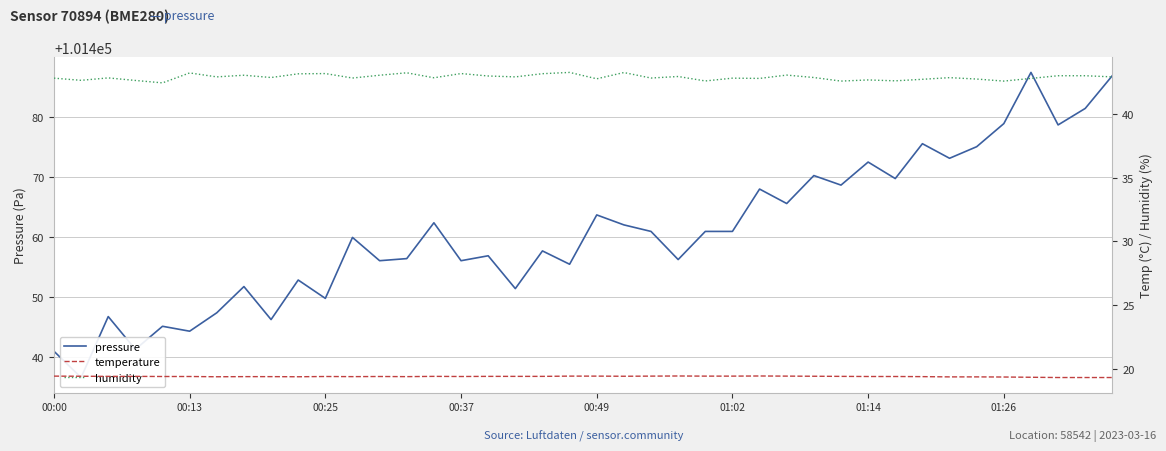

True or false: humidity and temperature intersect in this chart.

False